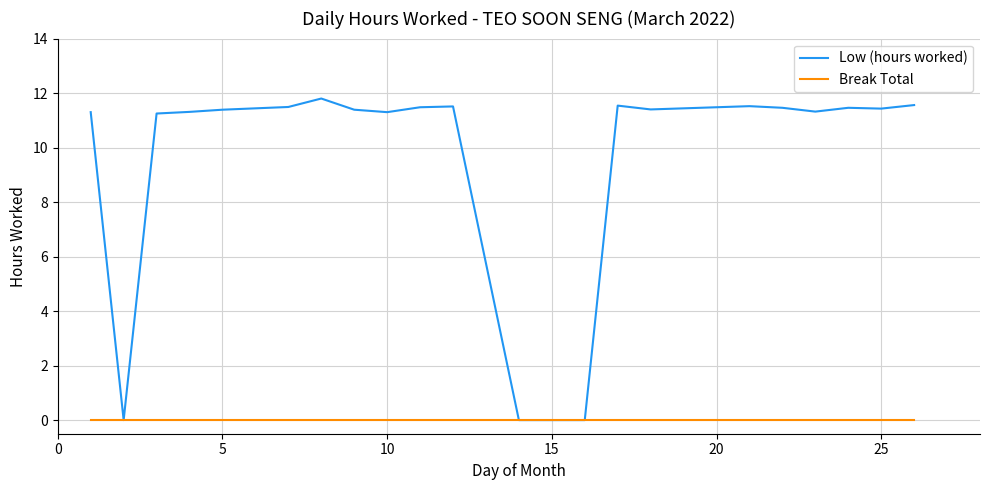

Which series has the widest spread of values?

Low (hours worked)